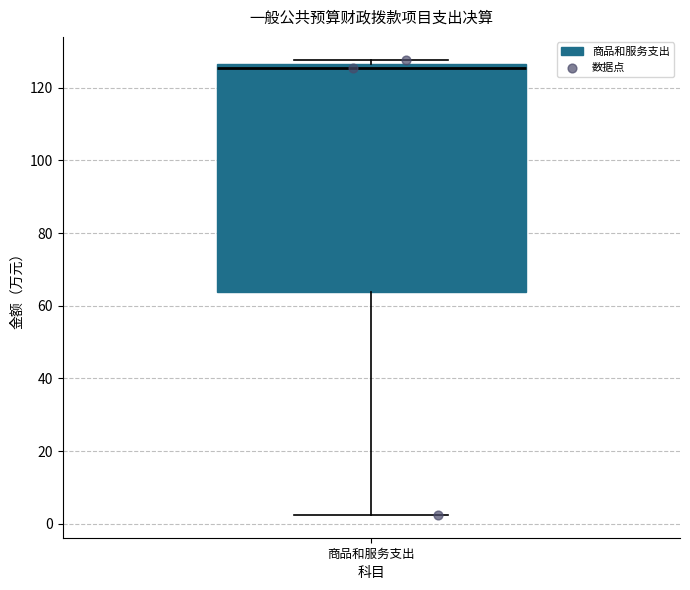

Transcribe this box plot: give where the median line is, the range the box spans, and where the two whiskers end, as read against the y-axis. The values are not printed on the chart, so give them approximately, as read against the axis.

median 126 (just below the box's upper edge), box 64 to 126, whiskers 2 to 128